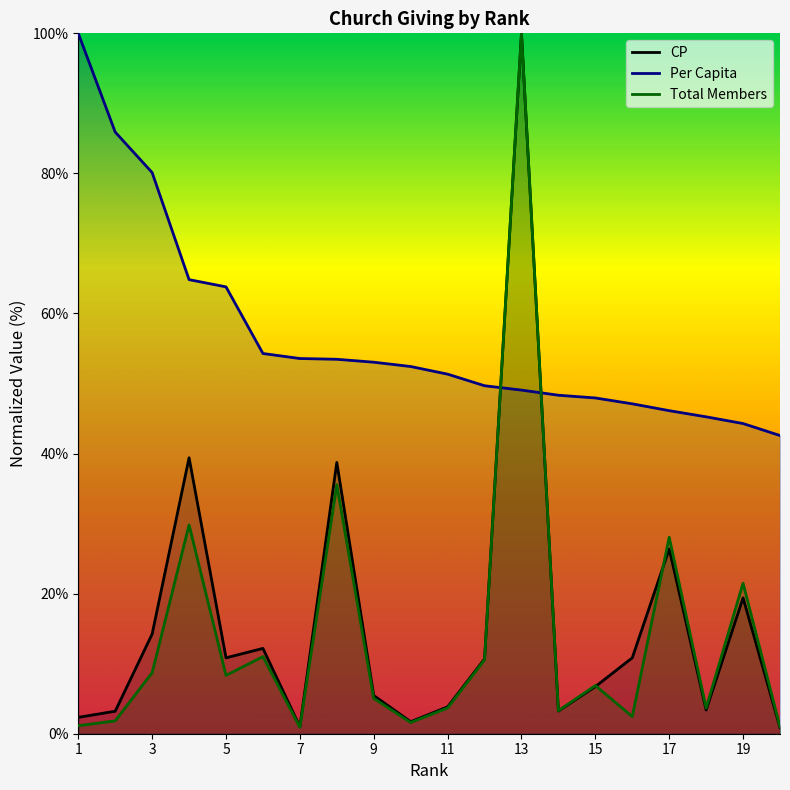

What is the value of the Per Capita point at the 6th from the left?

54.3